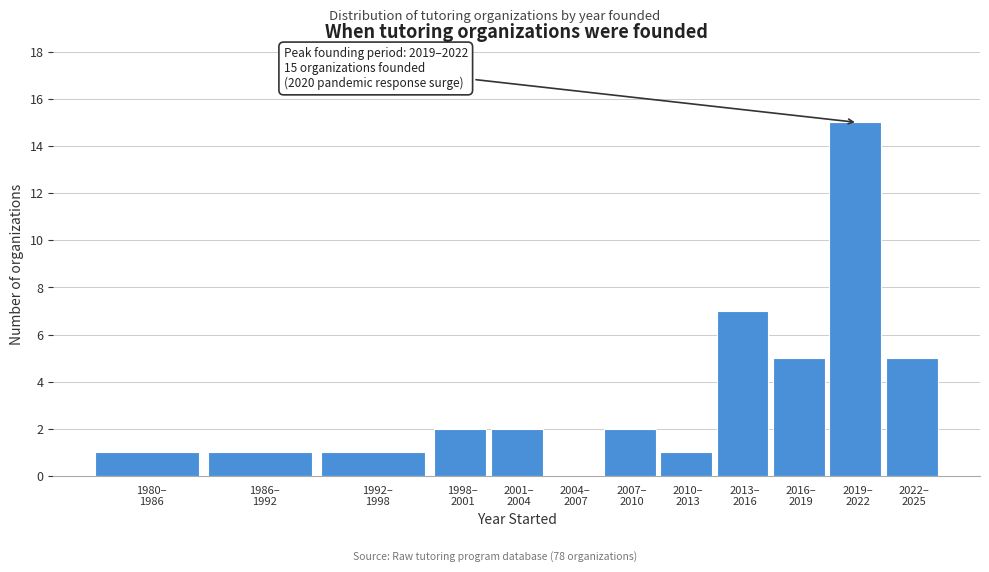

What is the greatest value displayed?

15